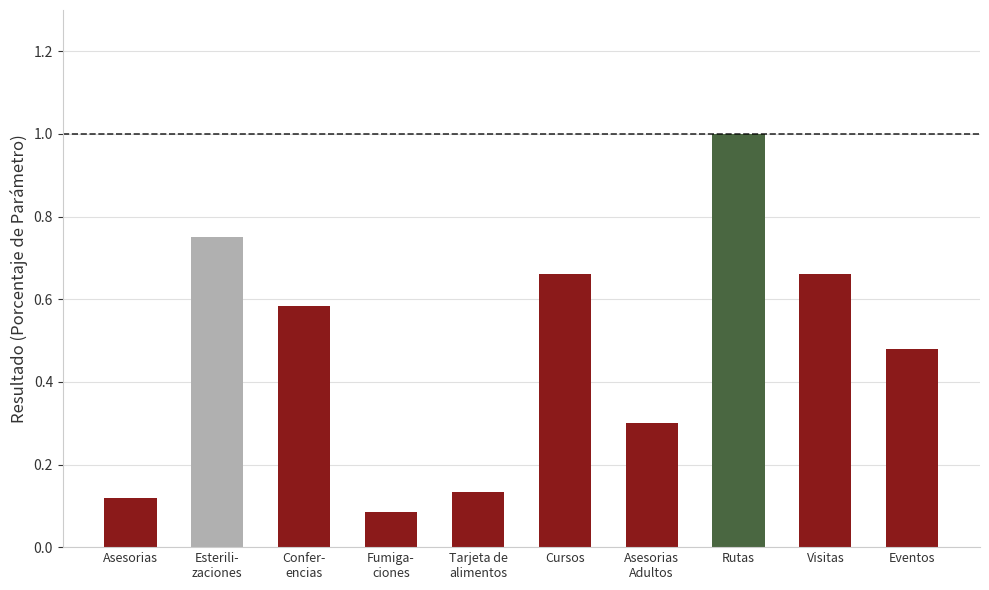

Are the bars horizontal?

No